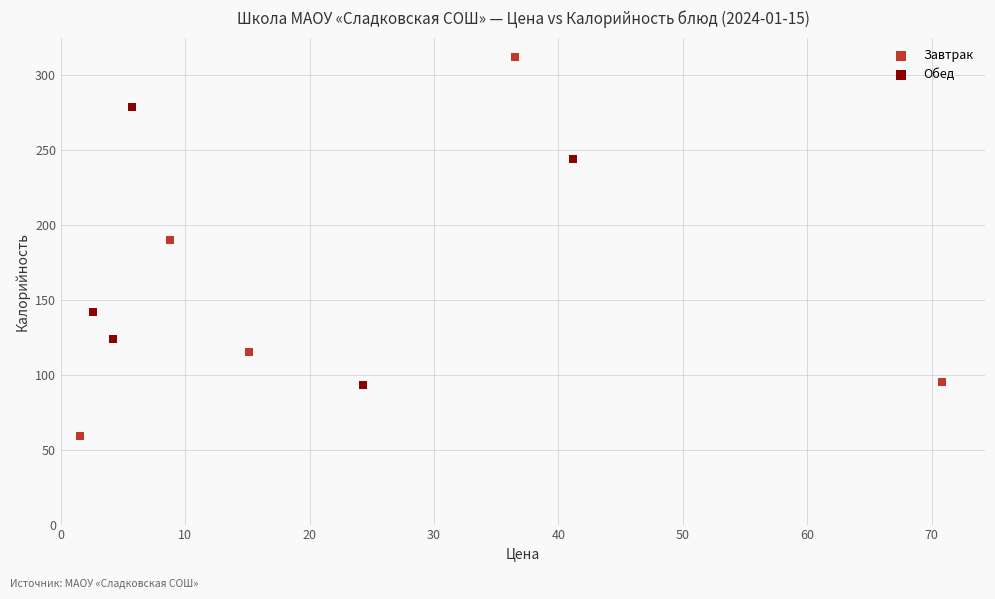

Which series contains the lowest Y value?

Завтрак